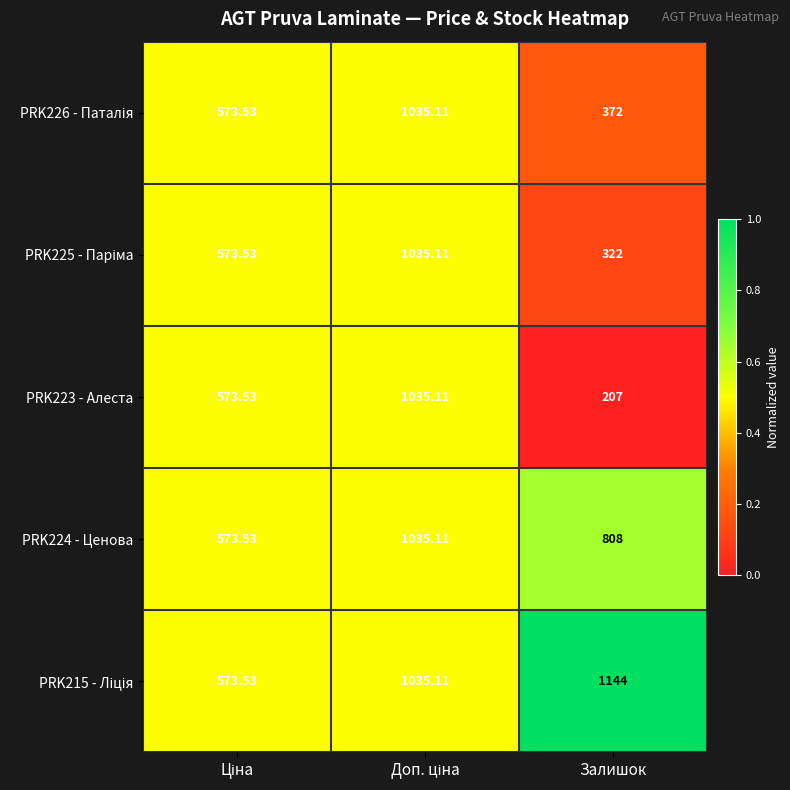

Which category has the highest value across all series?

Залишок